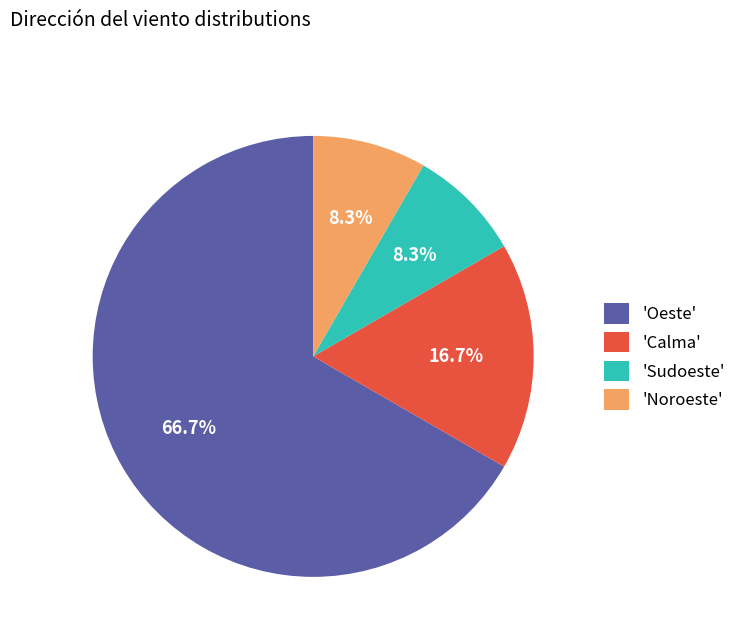

What is the majority slice?

'Oeste'